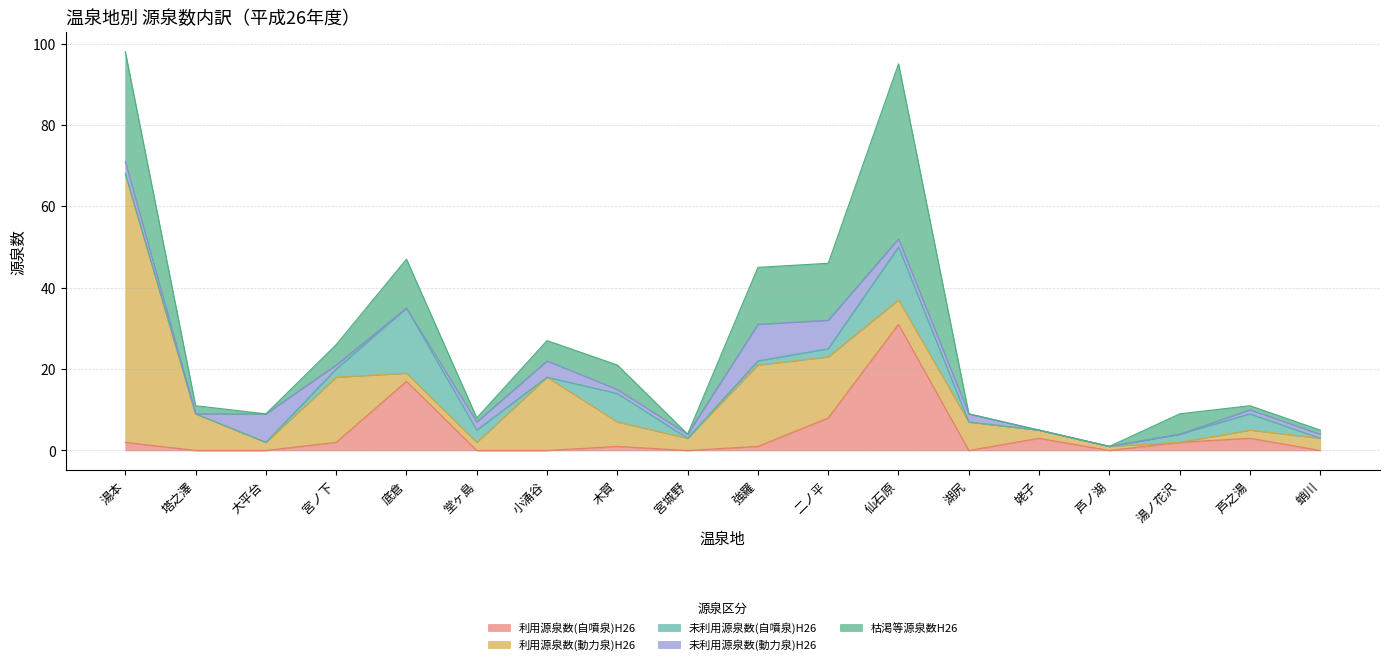

How many data points does each series have?

18